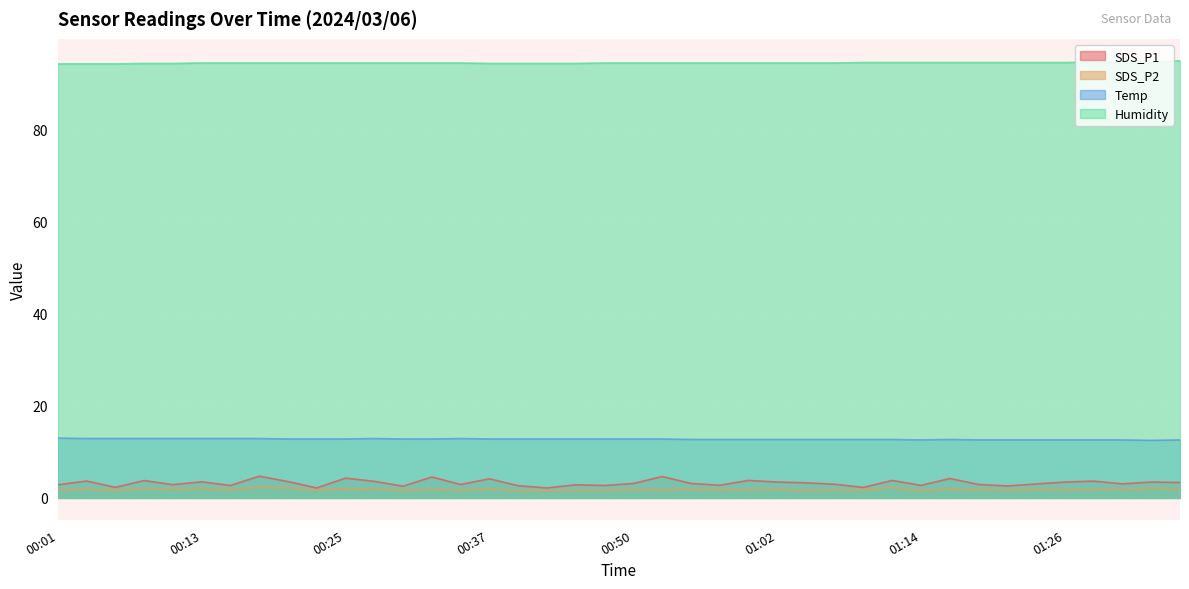

Reading right to left, transcribe all the data shown in this chart.

SDS_P1: 3.4	3.5	3.0	3.6	3.5	3.0	2.6	2.9	4.2	2.7	3.8	2.3	3.0	3.3	3.5	3.8	2.8	3.1	4.7	3.1	2.7	2.9	2.2	2.6	4.2	2.9	4.5	2.5	3.6	4.3	2.2	3.5	4.7	2.7	3.5	2.9	3.8	2.3	3.7	2.9
SDS_P2: 1.9	2.1	1.9	1.8	1.9	1.8	1.7	1.8	1.9	1.6	2.3	1.7	1.7	1.6	1.9	1.8	1.7	1.9	1.8	1.8	1.7	1.7	1.5	1.6	1.9	1.7	1.8	1.6	1.9	2.0	1.6	2.2	2.3	1.8	2.1	1.9	2.0	1.6	1.9	1.8
Temp: 12.6	12.5	12.6	12.6	12.6	12.6	12.6	12.6	12.7	12.6	12.7	12.7	12.7	12.7	12.7	12.7	12.7	12.7	12.8	12.8	12.8	12.8	12.8	12.8	12.8	12.9	12.8	12.8	12.9	12.8	12.8	12.8	12.9	12.9	12.9	12.9	12.9	12.9	12.9	13.0
Humidity: 95.0	94.6	94.6	94.7	94.6	94.6	94.6	94.6	94.6	94.6	94.6	94.6	94.5	94.5	94.5	94.5	94.5	94.5	94.5	94.5	94.5	94.4	94.4	94.4	94.4	94.5	94.5	94.5	94.5	94.5	94.5	94.5	94.5	94.5	94.5	94.4	94.4	94.3	94.3	94.3